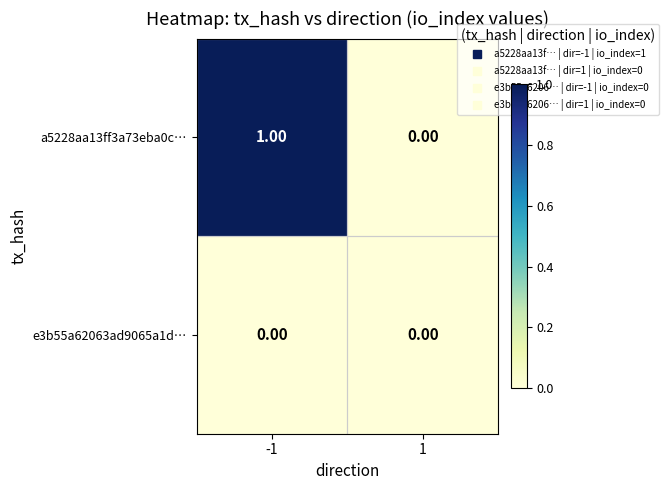

Rank the series by their average value, from lowest to highest.

e3b55a62063ad9065a1d…, a5228aa13ff3a73eba0c…